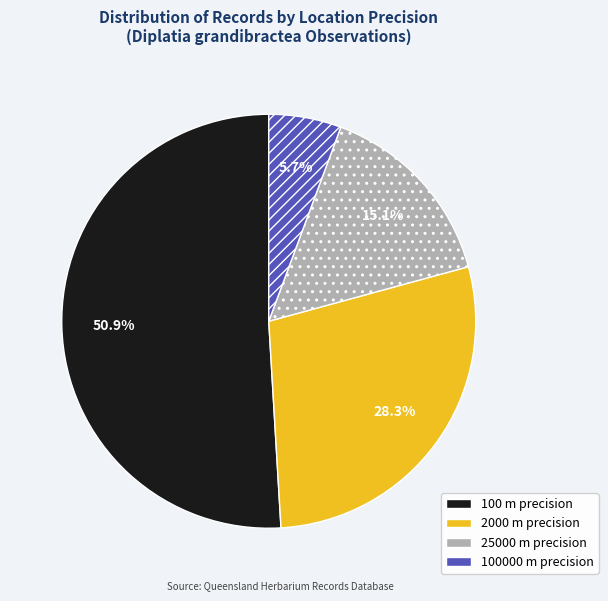

Is there any slice that represents more than half of the pie?

Yes